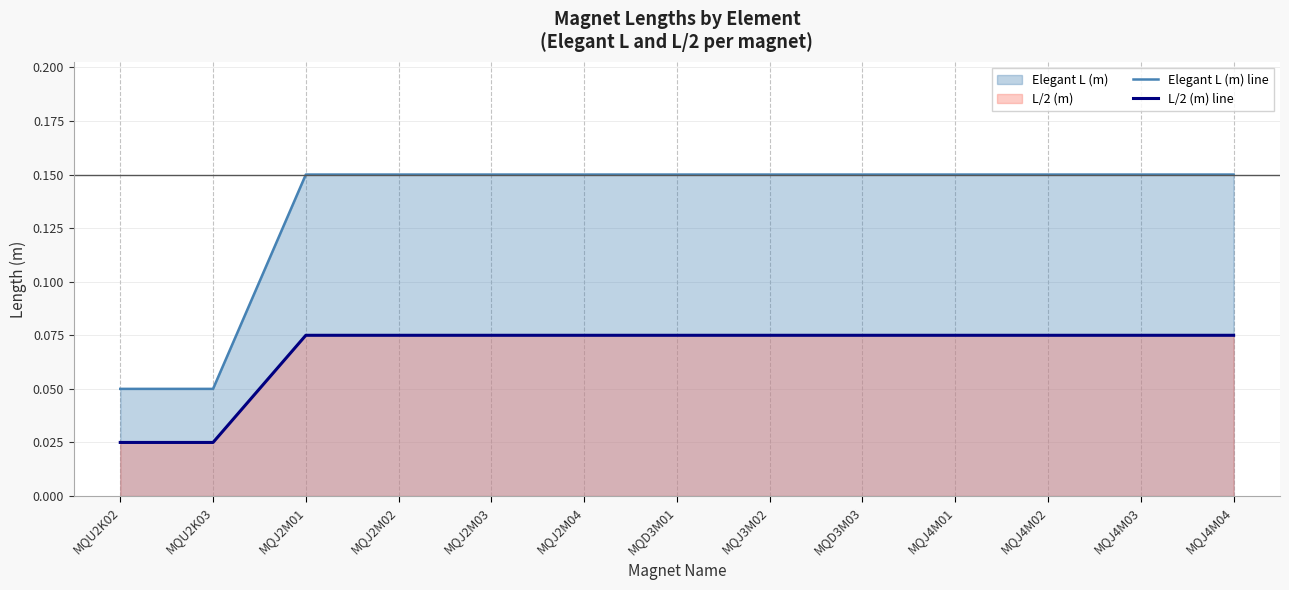

Reading left to right, transcribe all the data shown in this chart.

Elegant L (m) line: 0.1	0.1	0.1	0.1	0.1	0.1	0.1	0.1	0.1	0.1	0.1	0.1	0.1
L/2 (m) line: 0.0	0.0	0.1	0.1	0.1	0.1	0.1	0.1	0.1	0.1	0.1	0.1	0.1